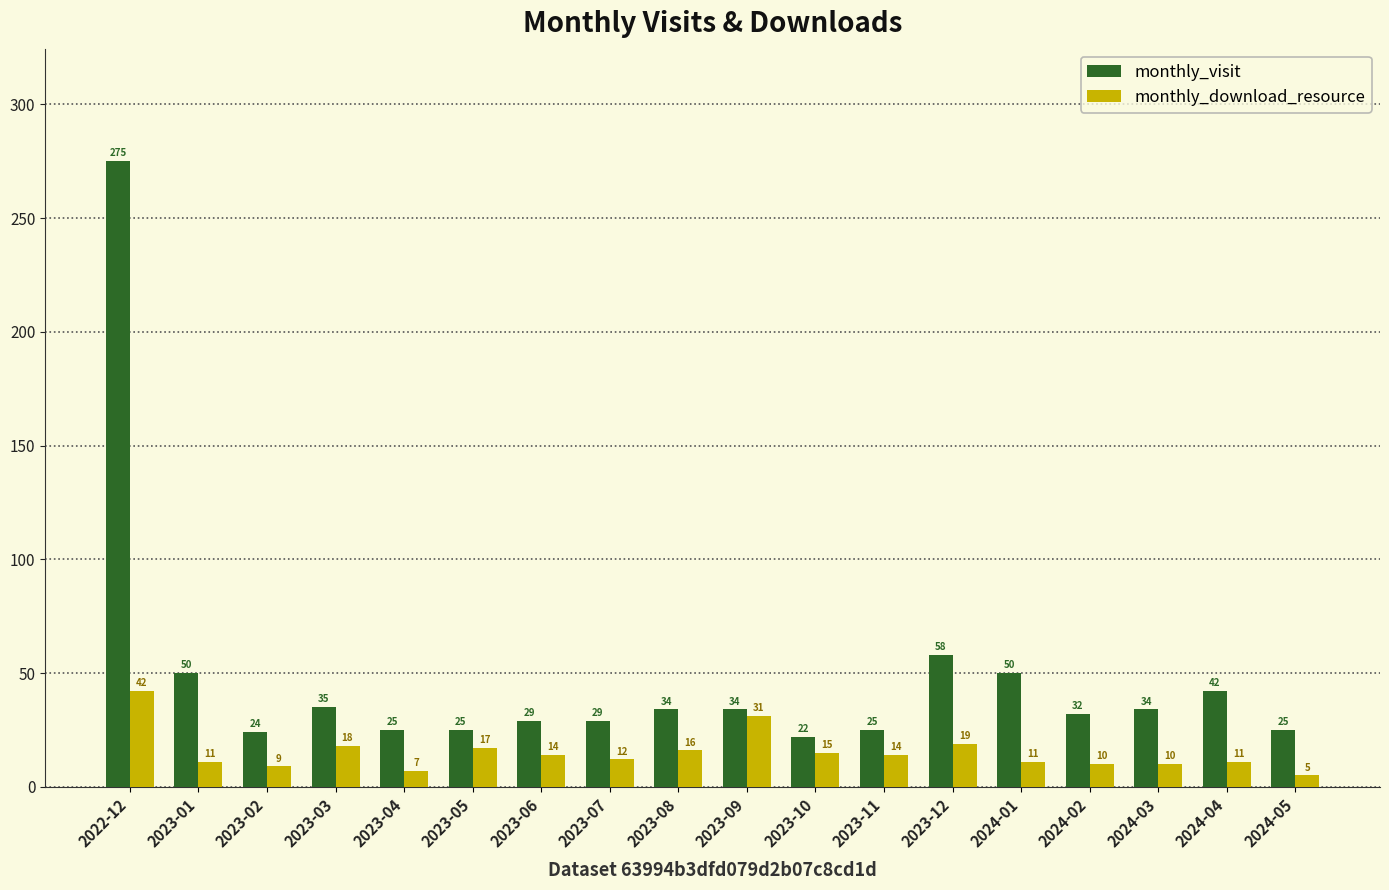

What position from the right is 2023-11?

7